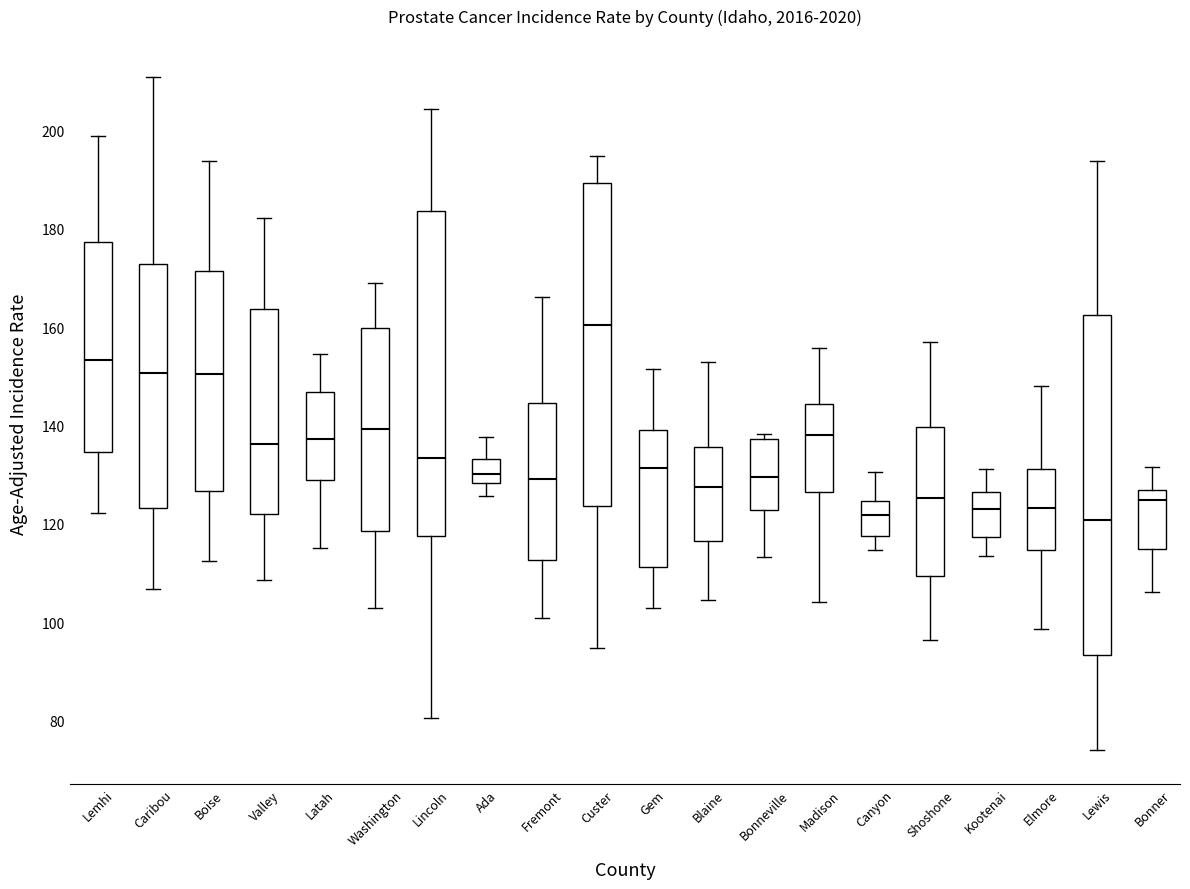

Where does the median line of the box for Lemhi sit on the y-axis? The values are not printed on the chart, so give them approximately, as read against the axis.

154